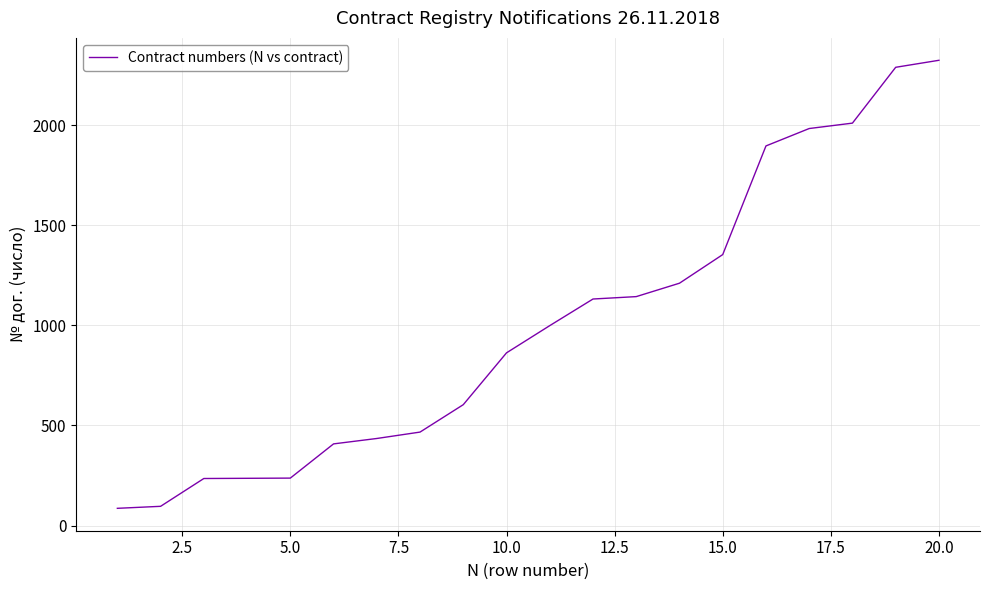

What is the difference between the maximum and minimum values?

2239